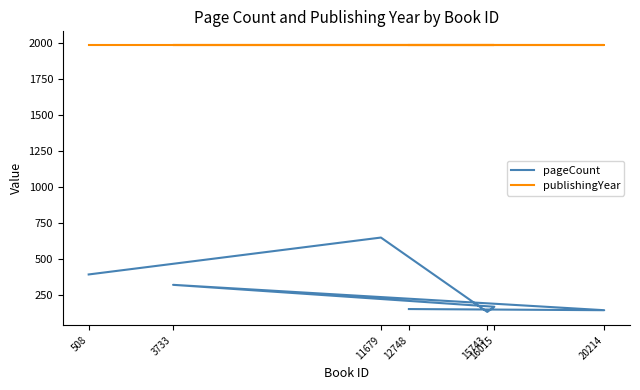

List the labels in order of publishingYear value, smallest first.

508, 11679, 15743, 16015, 3733, 20214, 12748